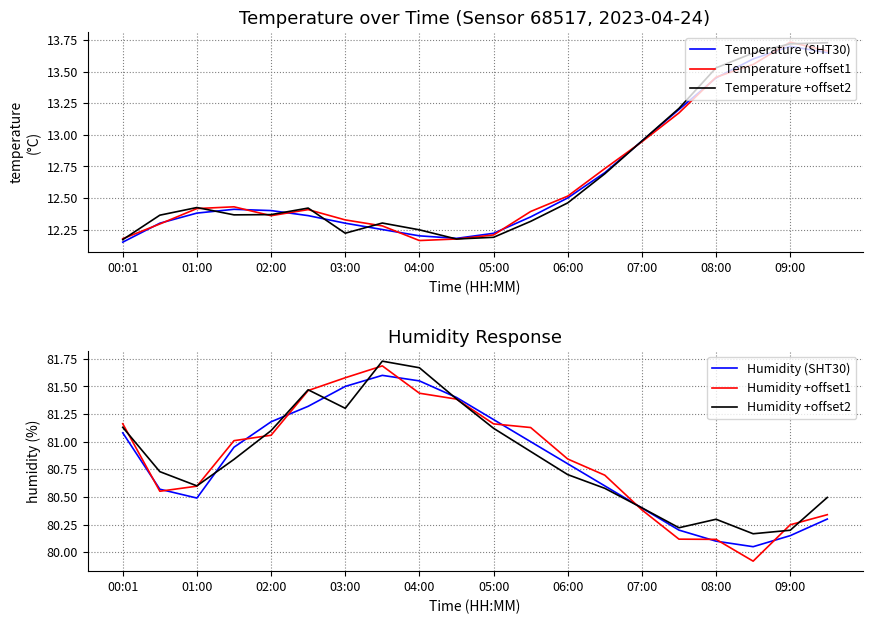

At which label is Temperature +offset2 closest to 12?

00:01